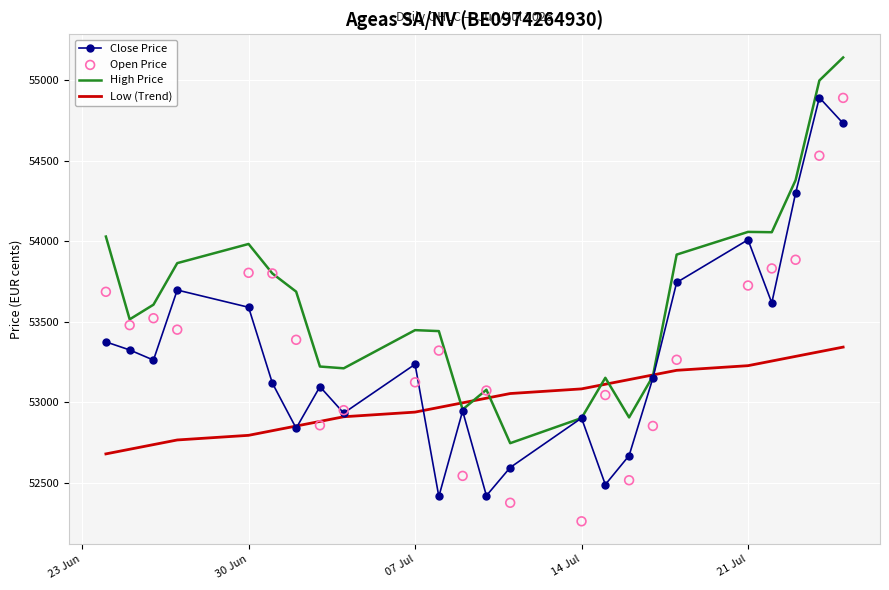

Which series has the largest total across all categories?

High Price